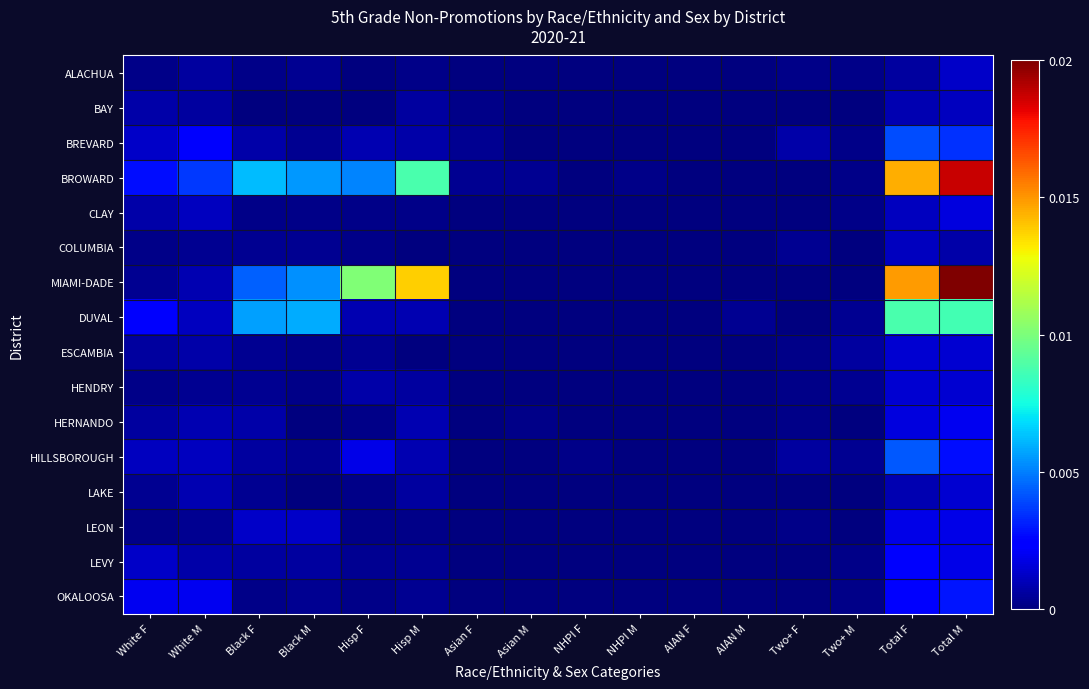

Which series has the largest total across all categories?

MIAMI-DADE